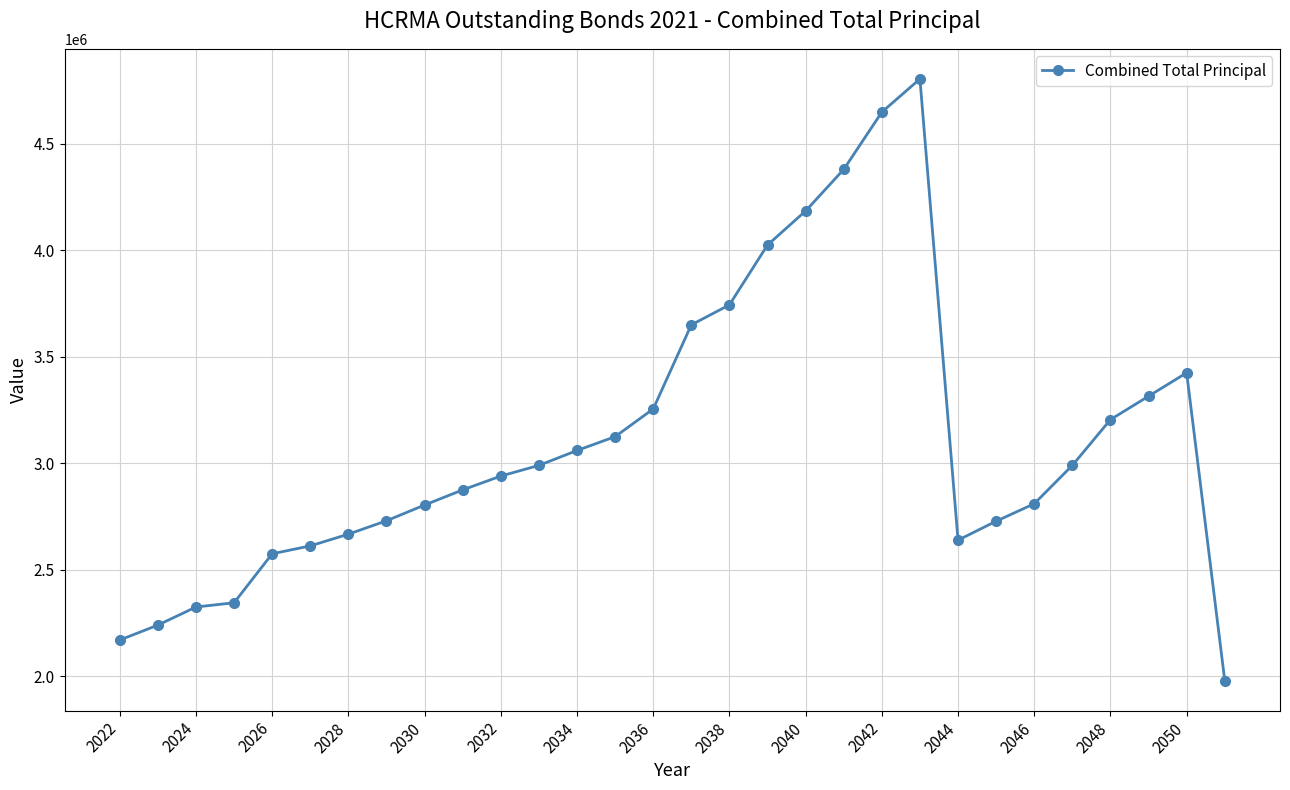

What is the difference between the maximum and minimum values?

2825490